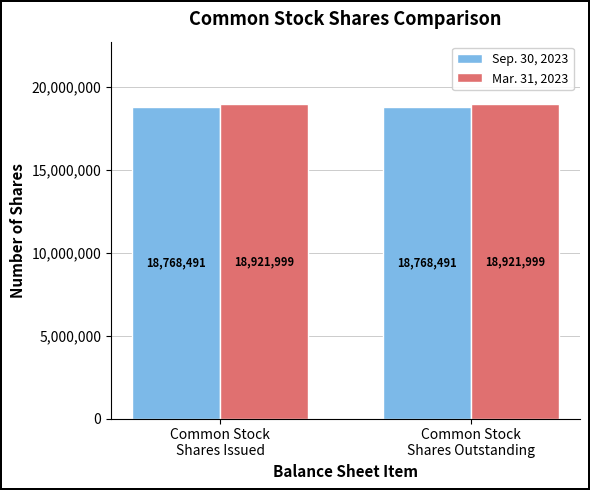

Rank the series by their average value, from highest to lowest.

Mar. 31, 2023, Sep. 30, 2023